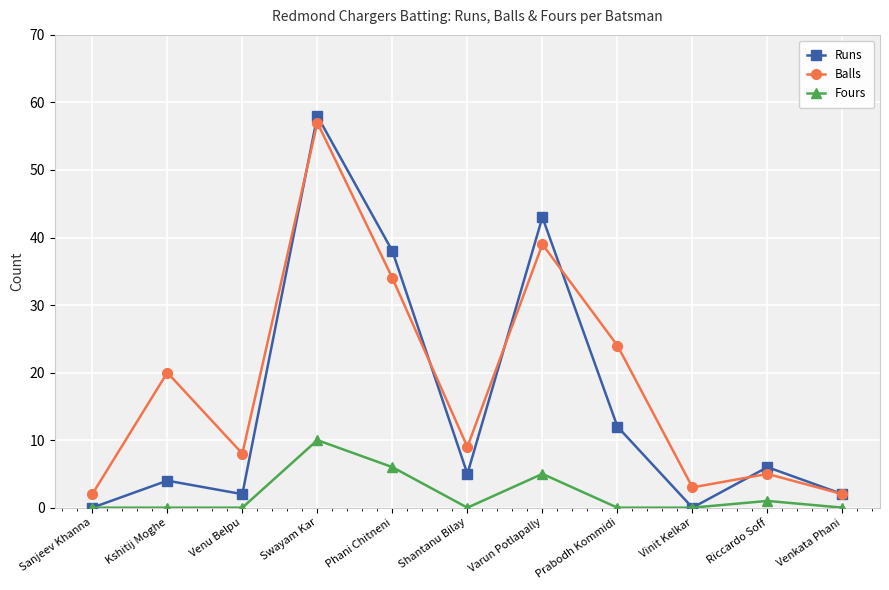

What value does the Runs series have at Riccardo Soff?

6